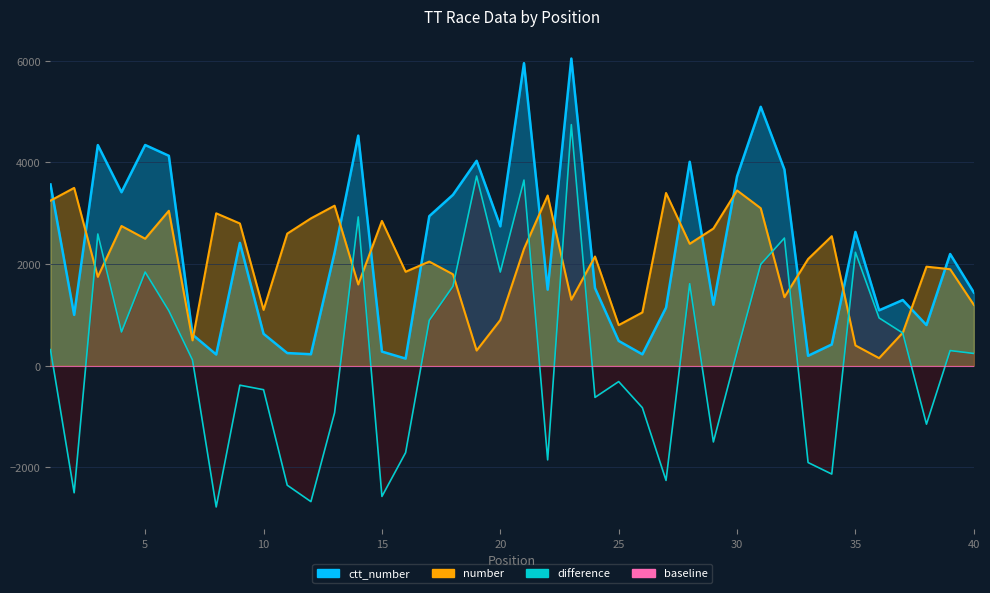

Does the chart display data point markers on the line(s)?

No